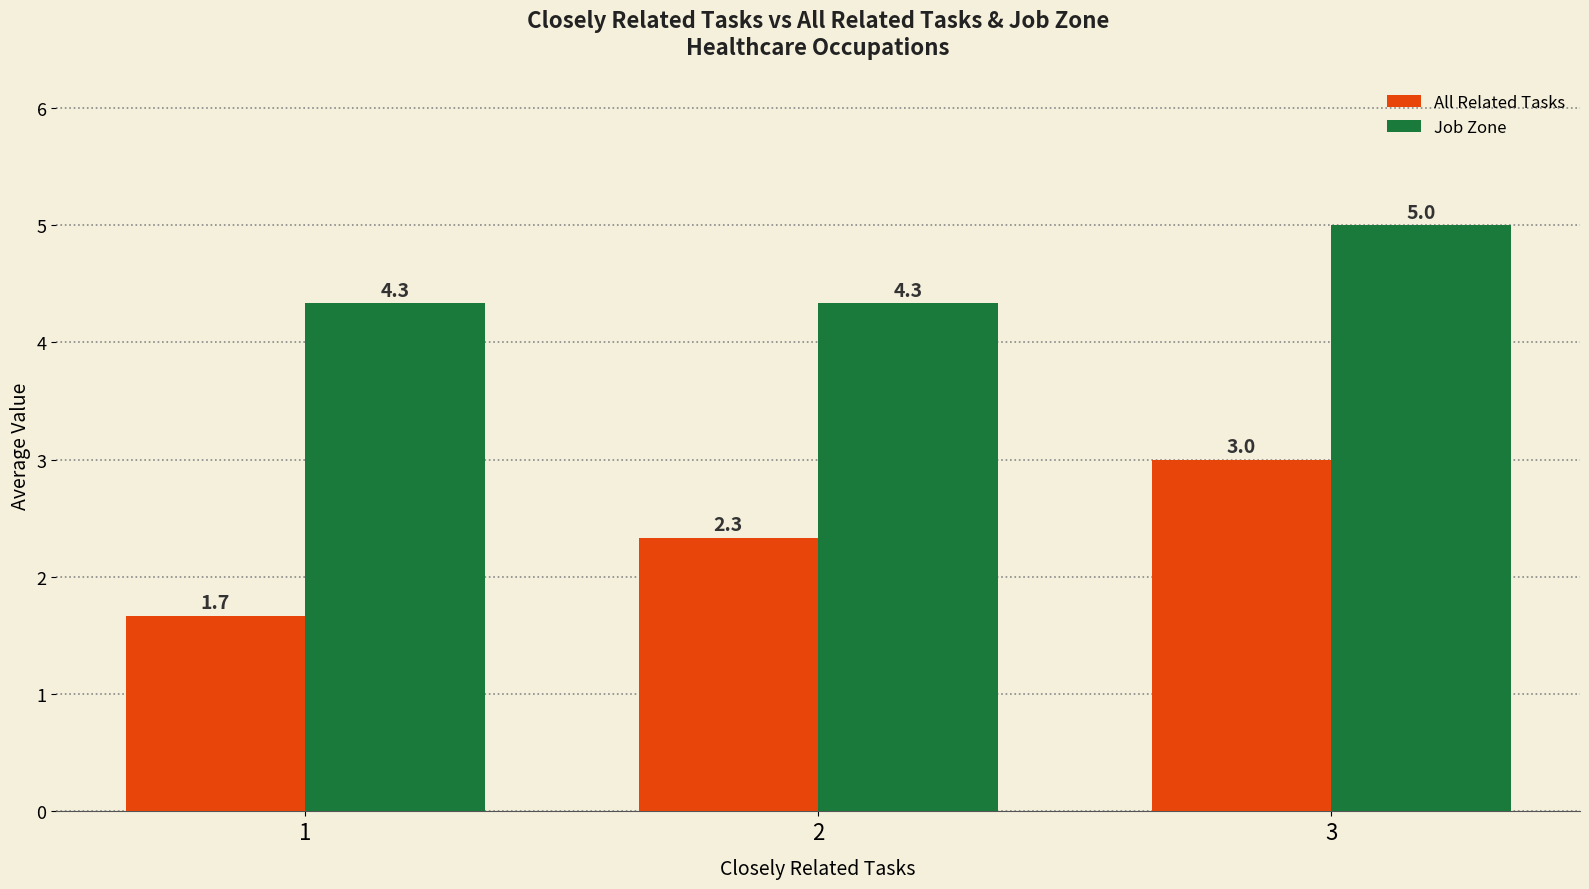

How many categories are shown in the chart?

3